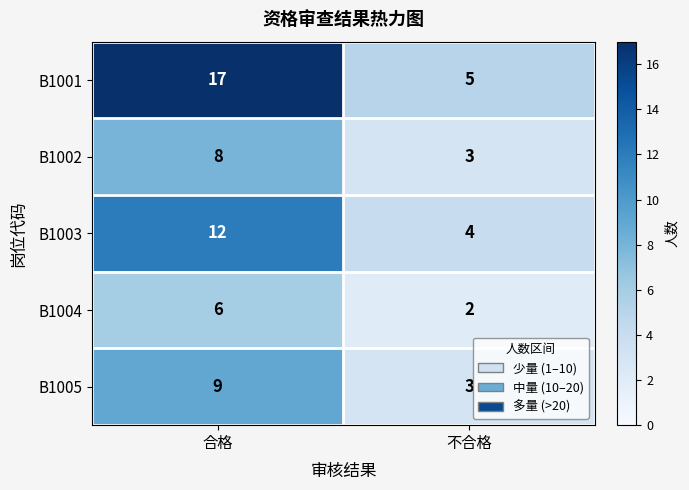

At which category is the sum across all series the highest?

合格